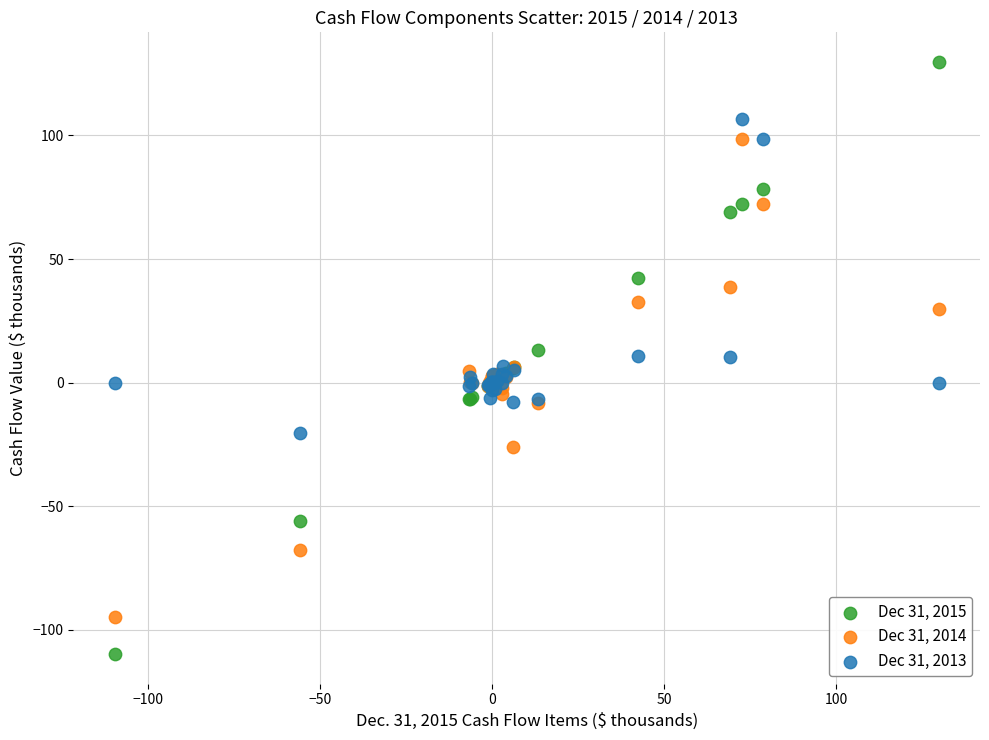

Which series has the widest spread of Y values?

Dec 31, 2015